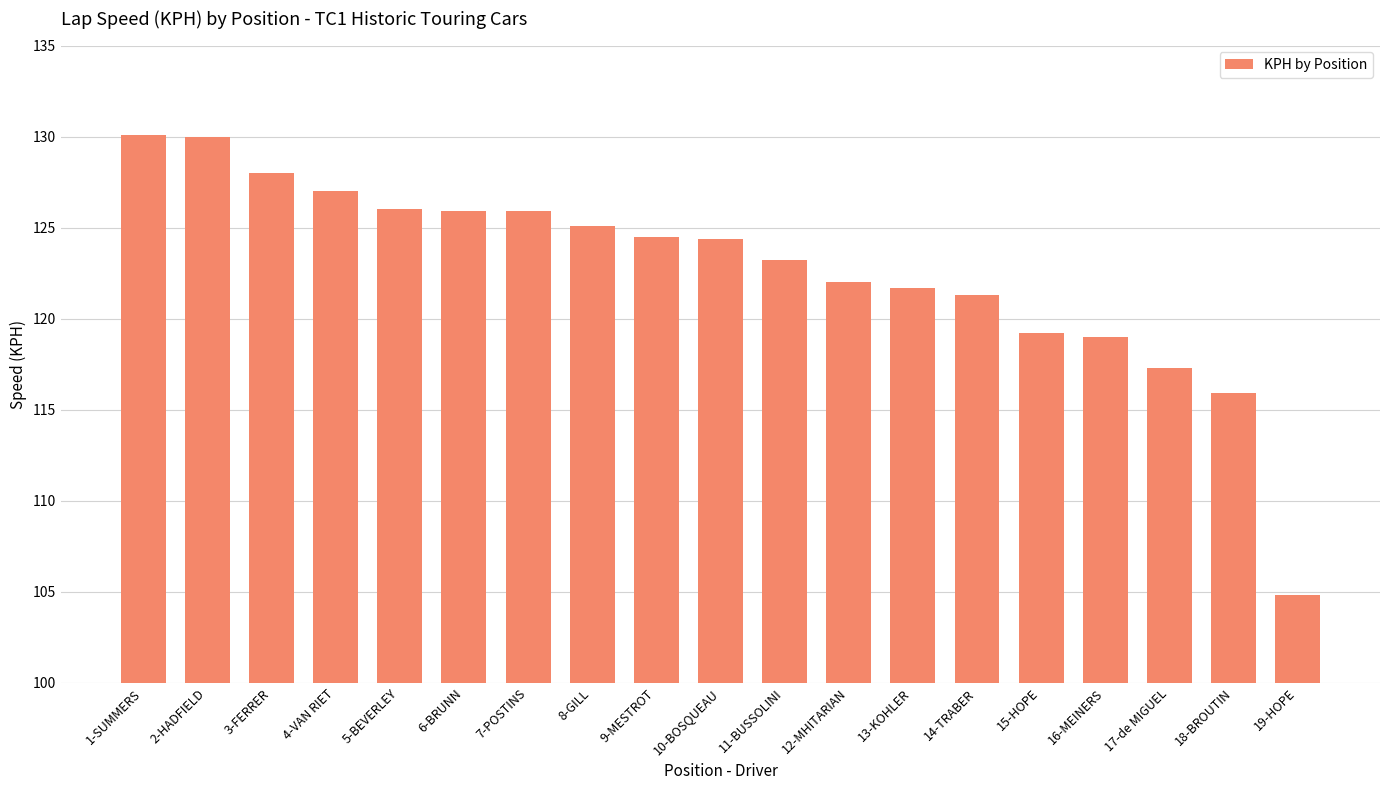

What is the sum of all values?

2331.3